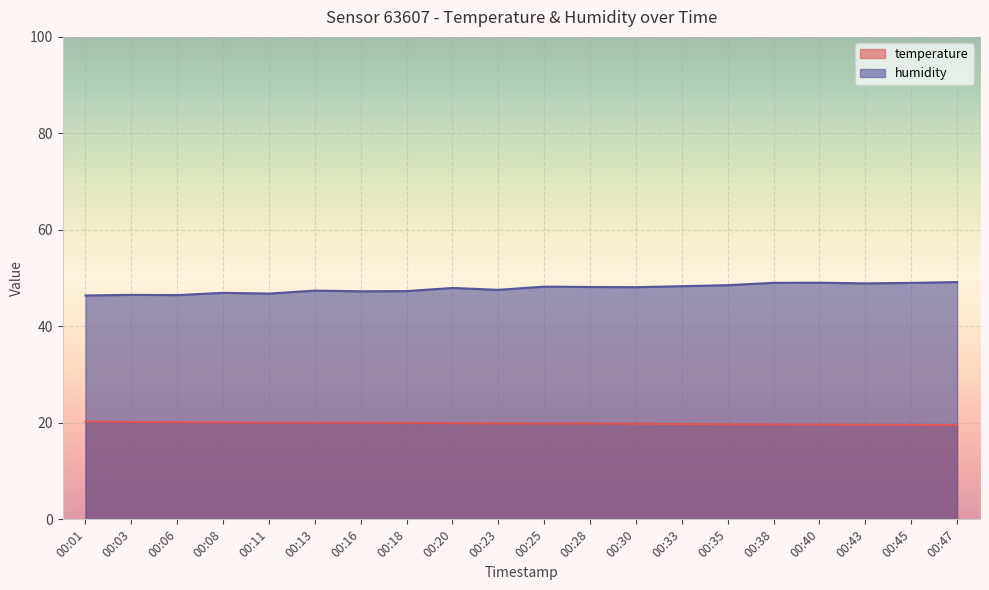

At 00:45, list the series in order from largest to smallest.

humidity, temperature